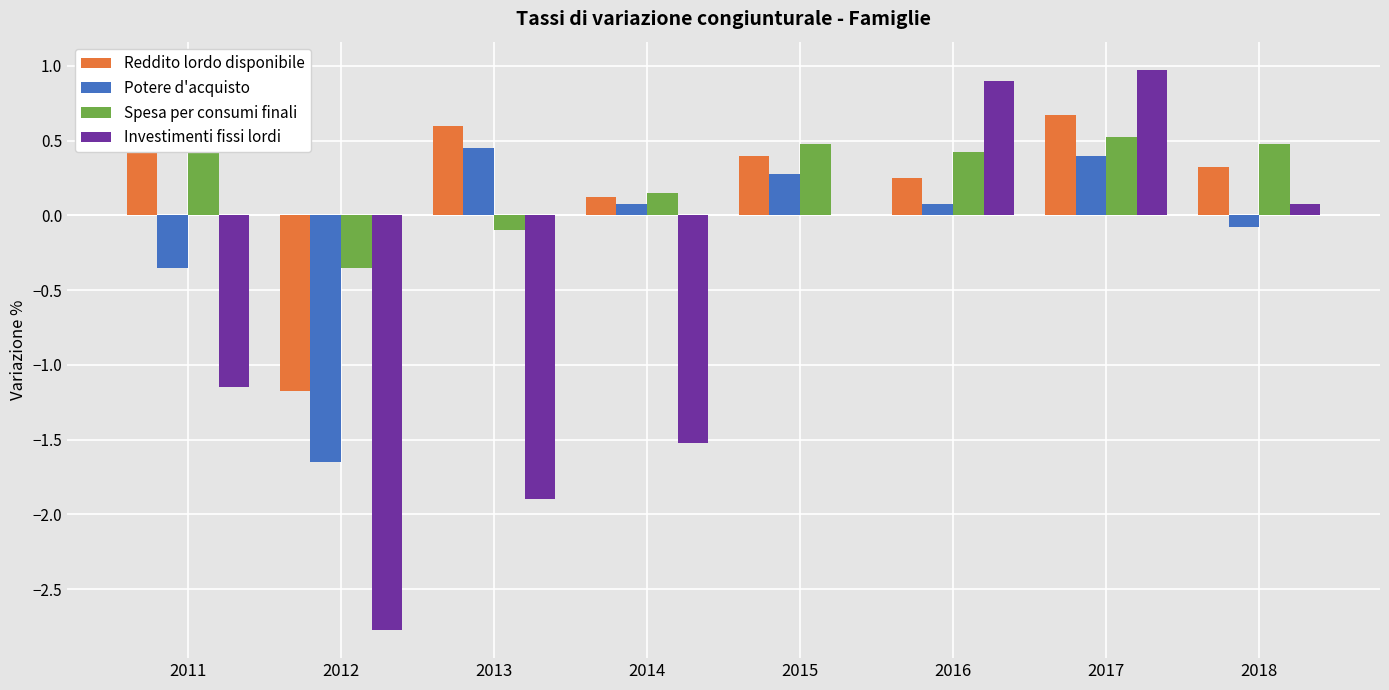

Is the value of Potere d'acquisto at 2016 greater than the value of Reddito lordo disponibile at 2013?

No